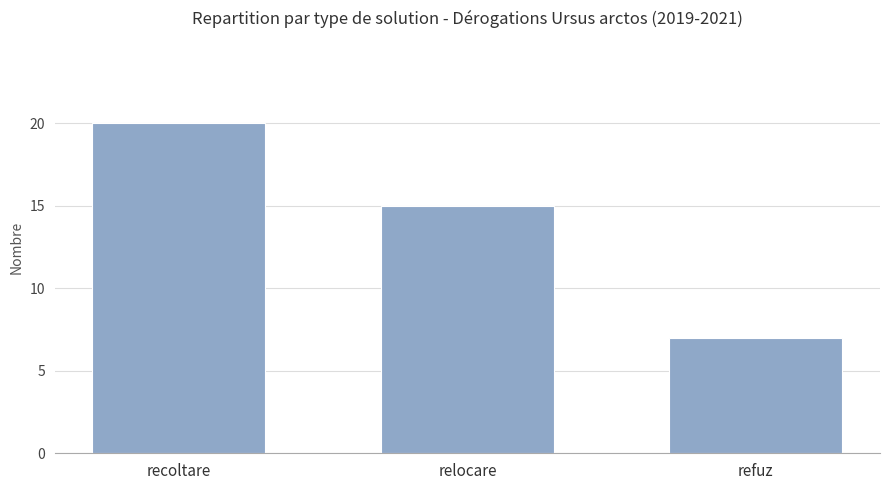

What is the change in value from recoltare to relocare?

-5